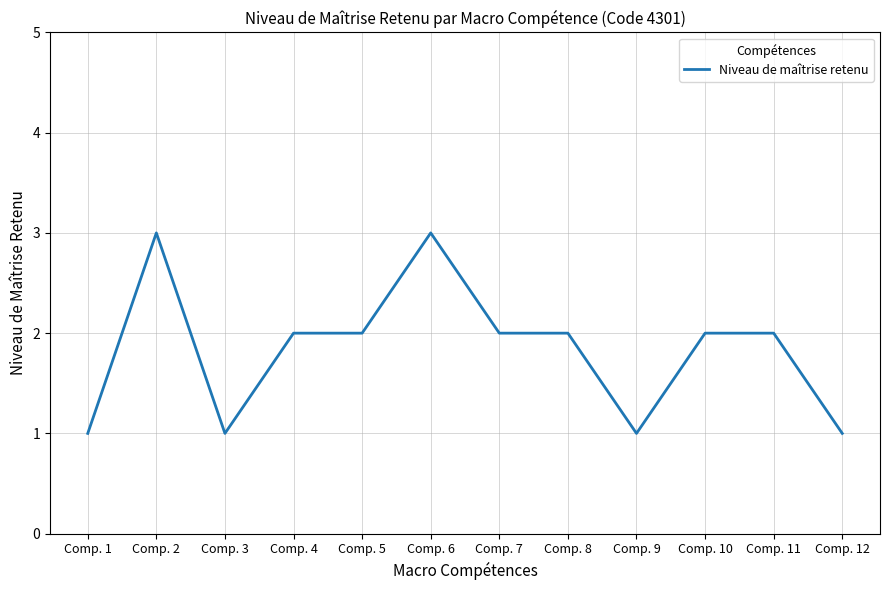

The value at Comp. 8 is 3. True or false?

False